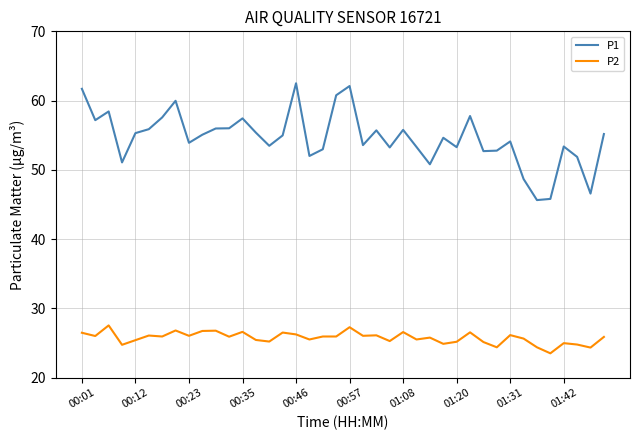

What is the lowest value of the P2 series?

23.5